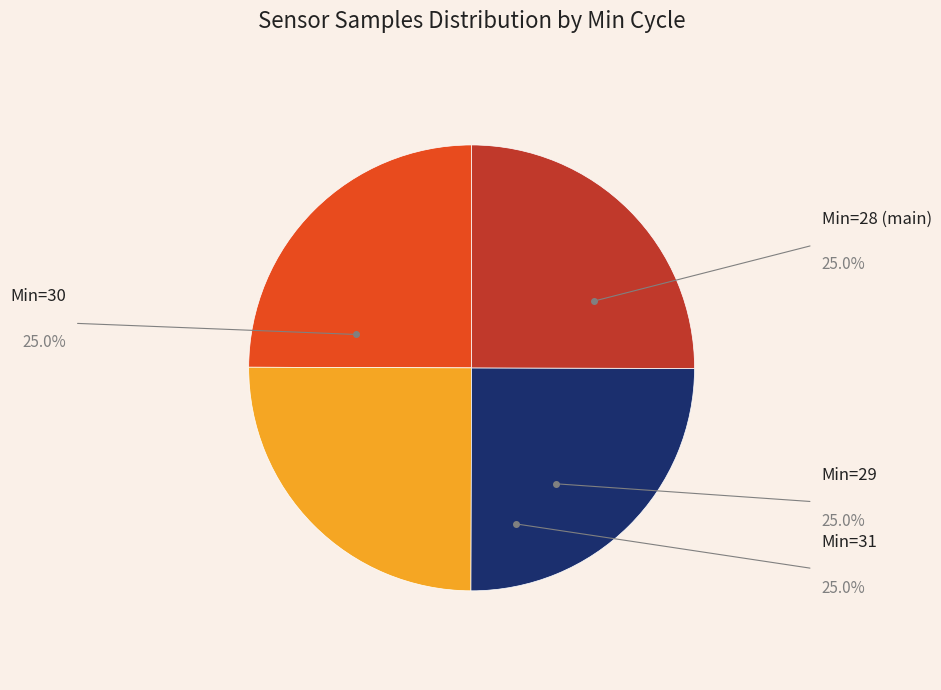

Is there any slice that represents more than half of the pie?

No